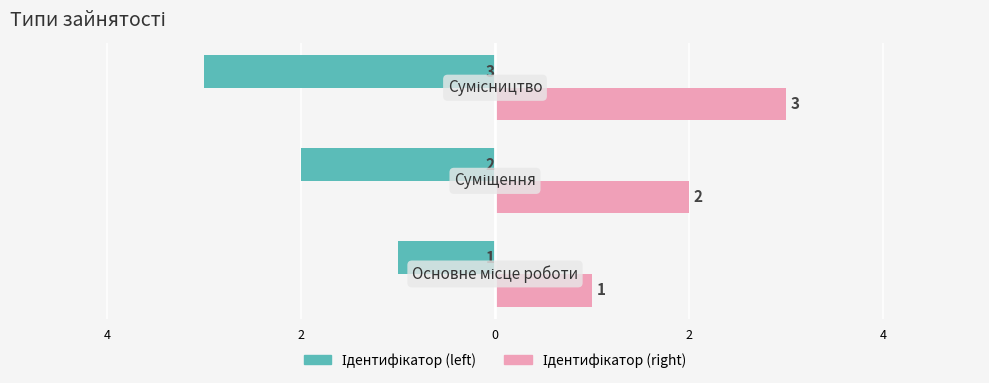

Does the chart contain stacked bars?

No